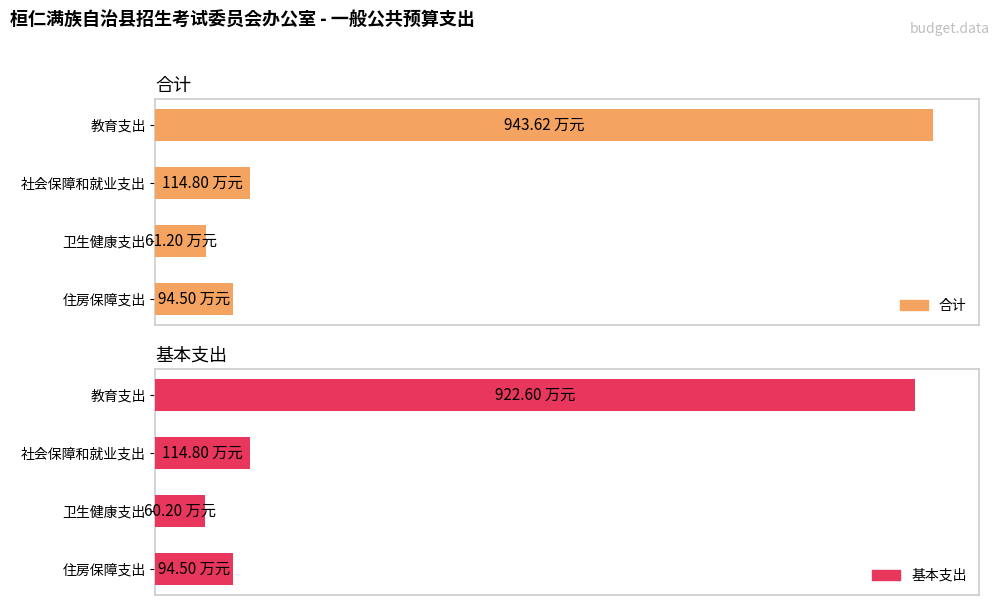

What are all the series names shown in the legend?

合计, 基本支出